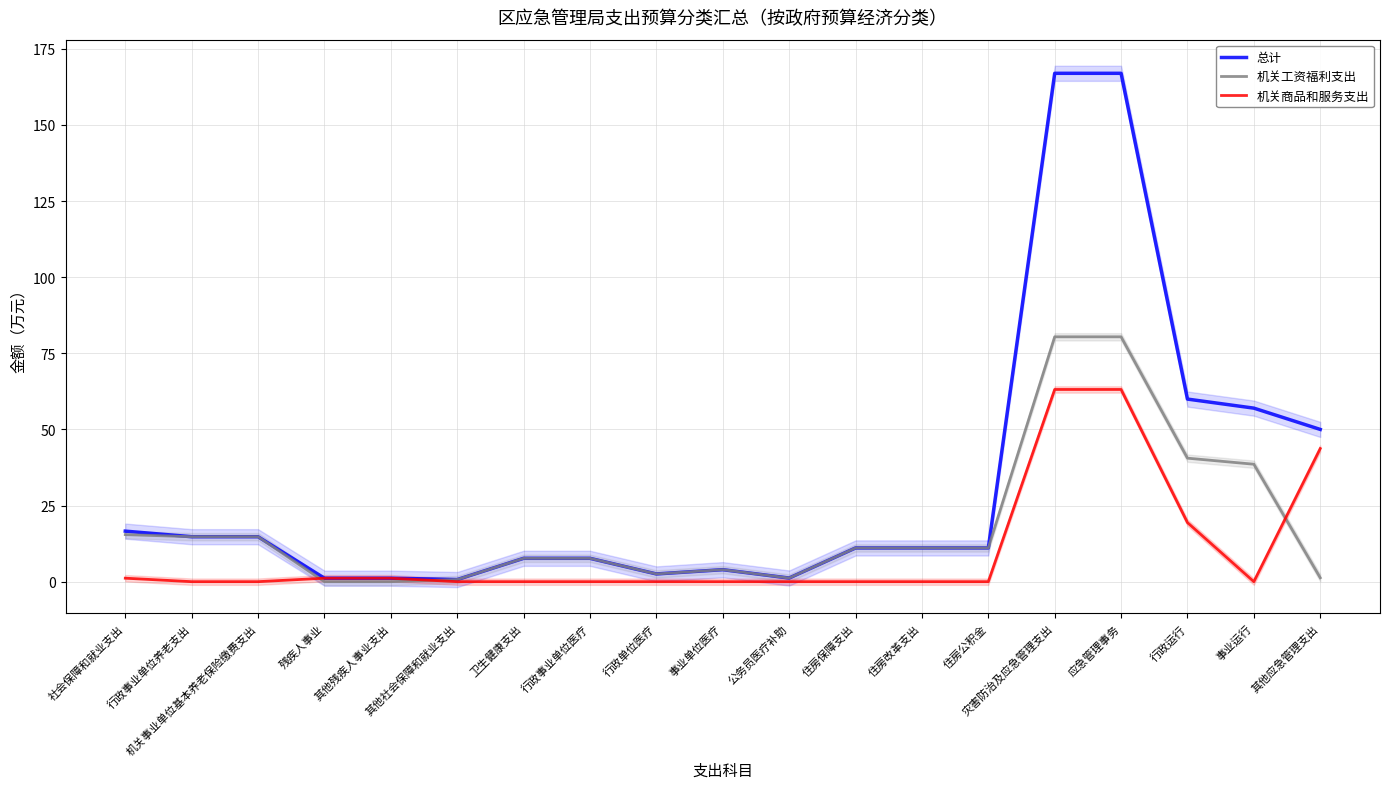

True or false: 总计 and 机关工资福利支出 cross at least once.

False